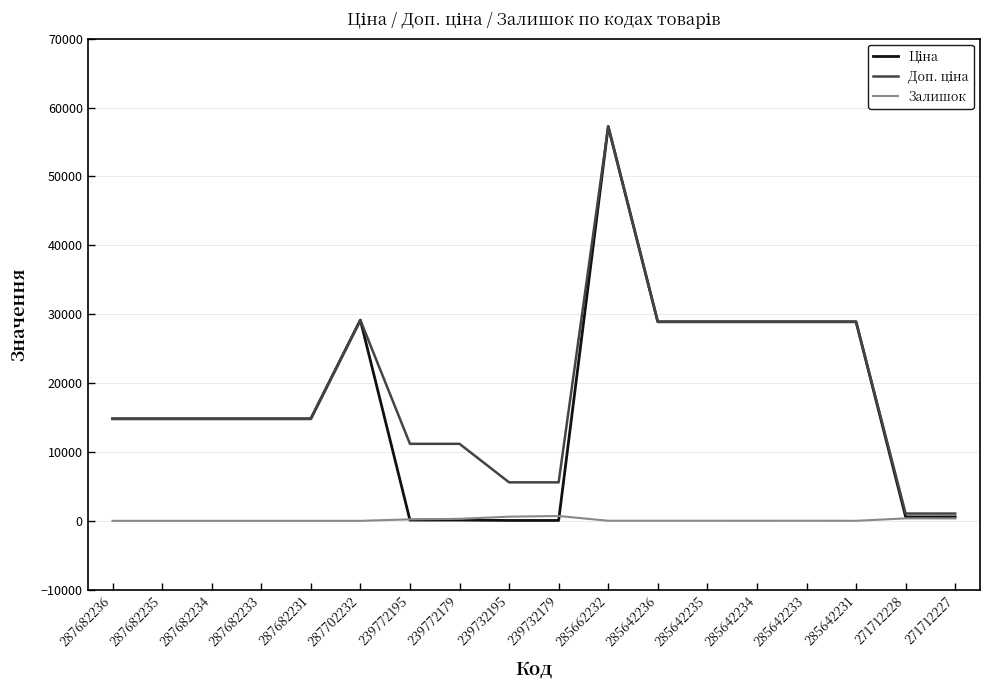

At how many categories does at least one series exceed 33533?

1